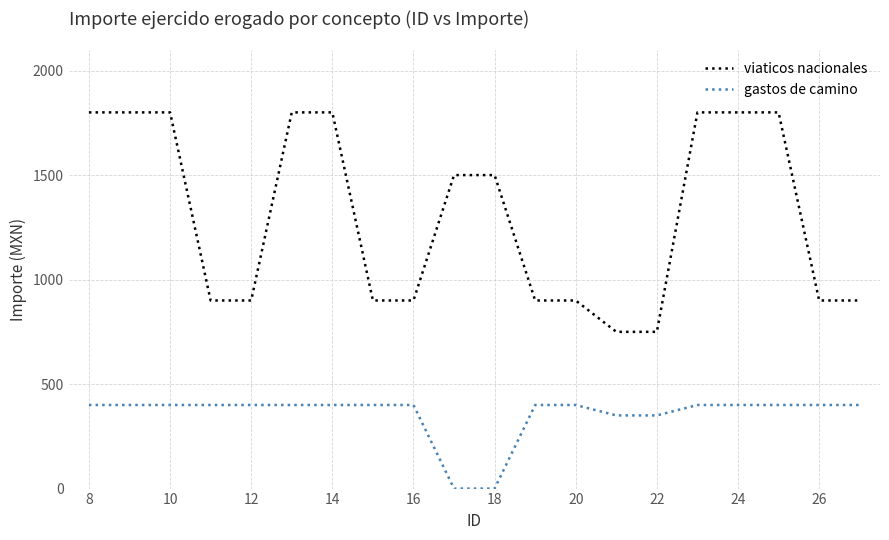

True or false: gastos de camino and viaticos nacionales cross at least once.

False